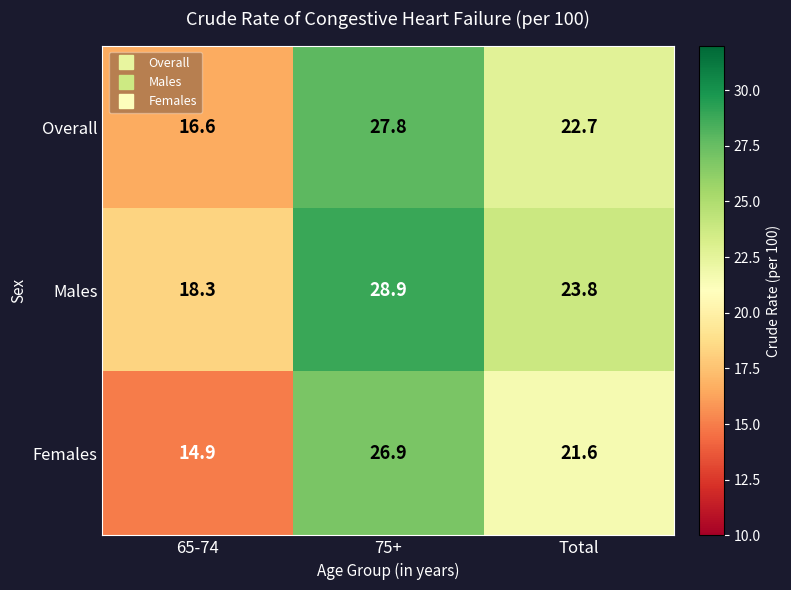

At which category does the chart reach its peak across all series?

75+